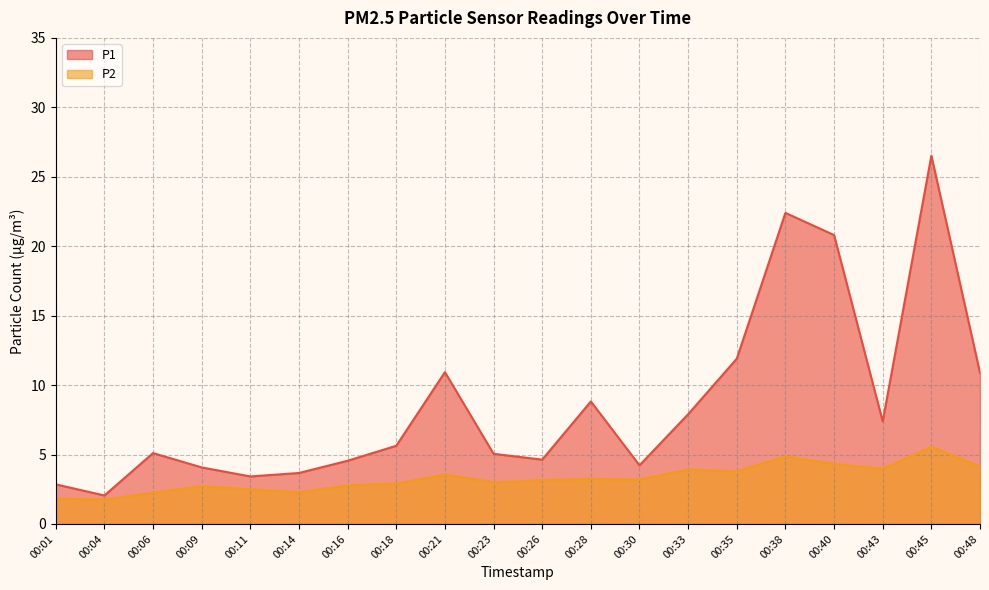

Which series has the largest total across all categories?

P1